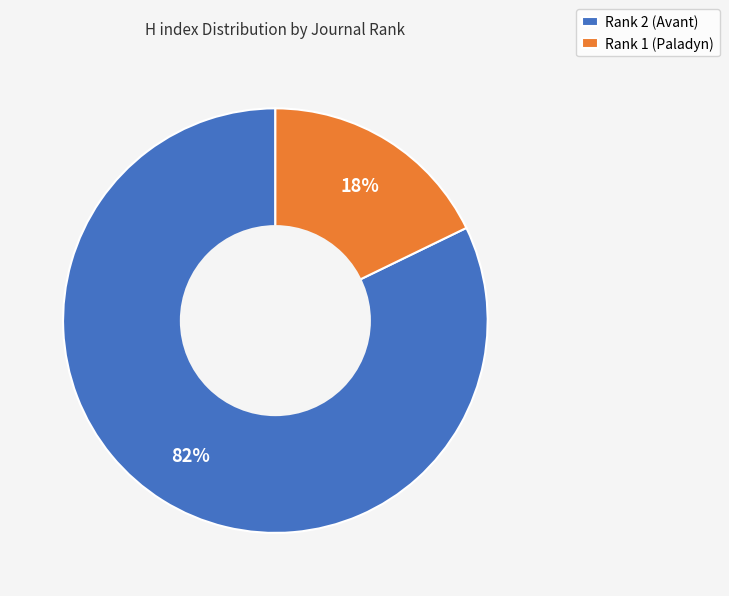

Is there any slice that represents more than half of the pie?

Yes